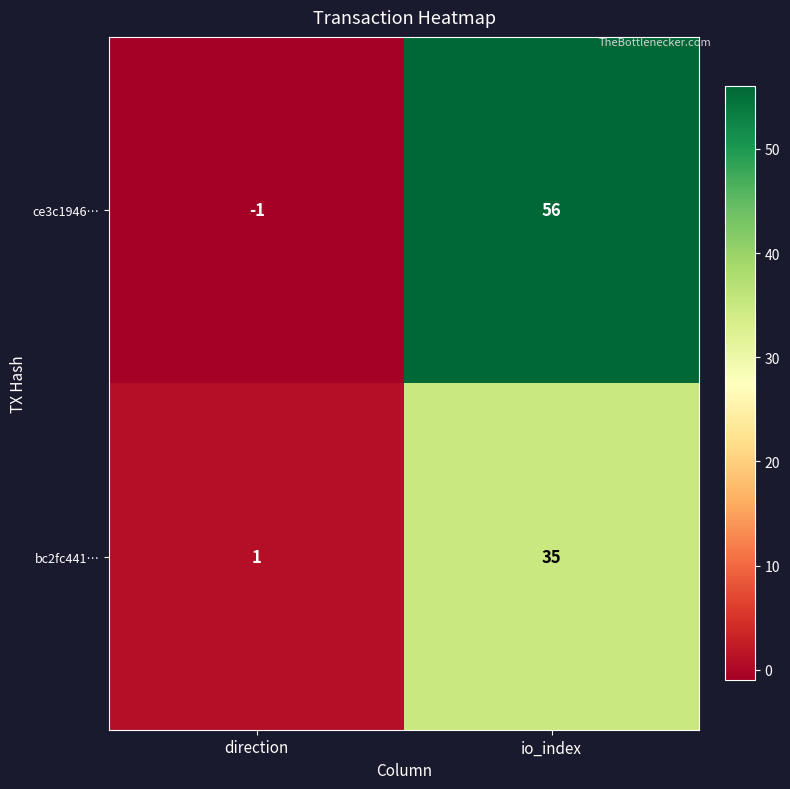

Which series has the largest total across all categories?

ce3c1946…